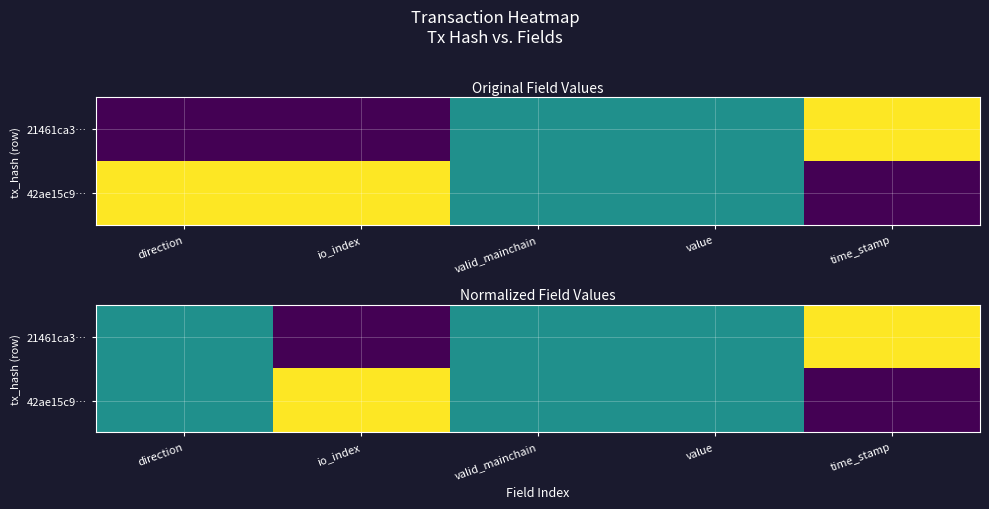

What is the total value across all series at direction?

1.0